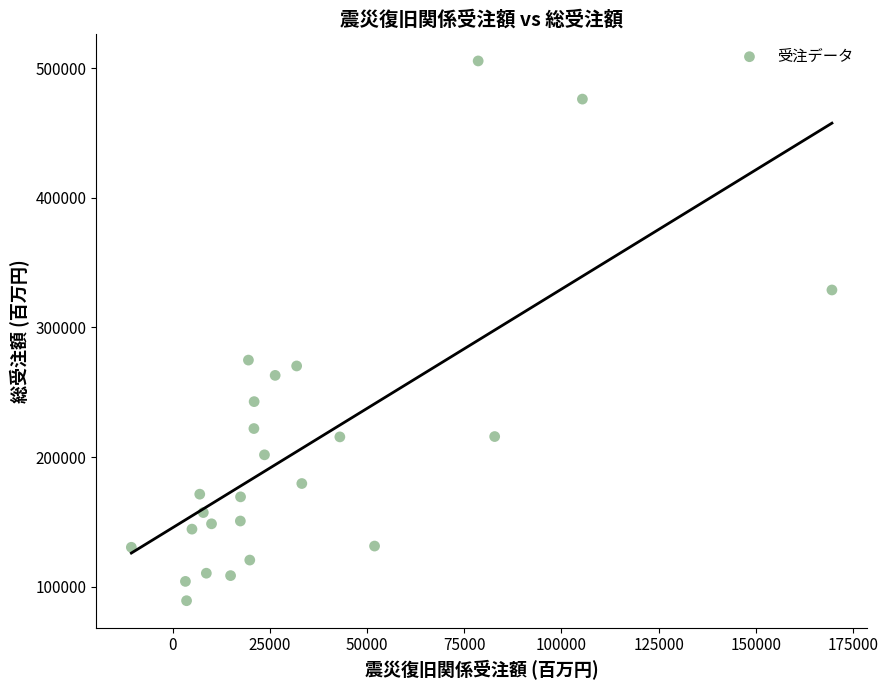

What is the range of Y values (max minus min)?

416744.0